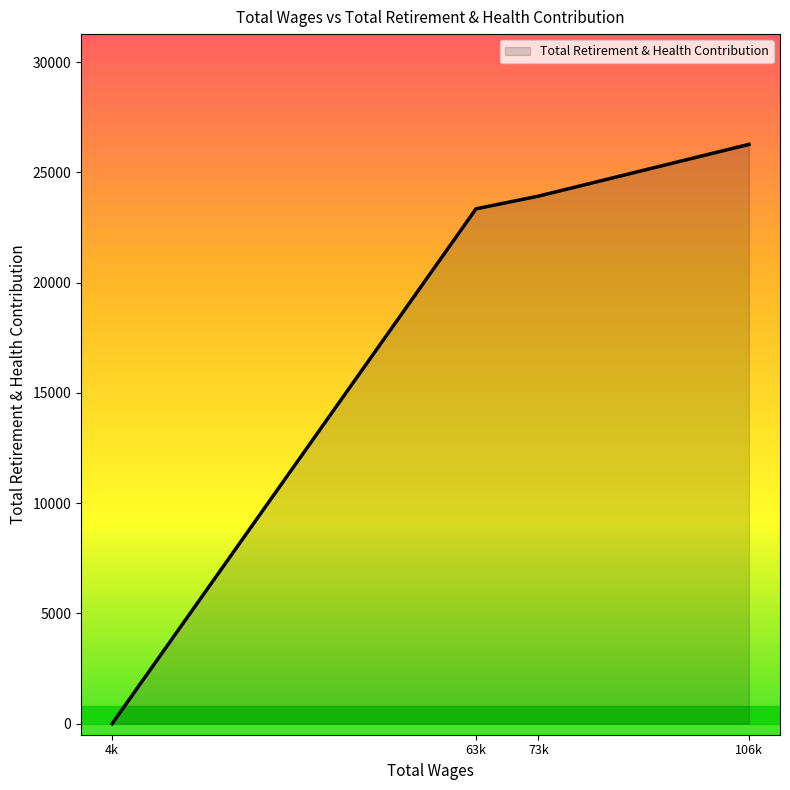

What is the maximum value shown in the chart?

26265